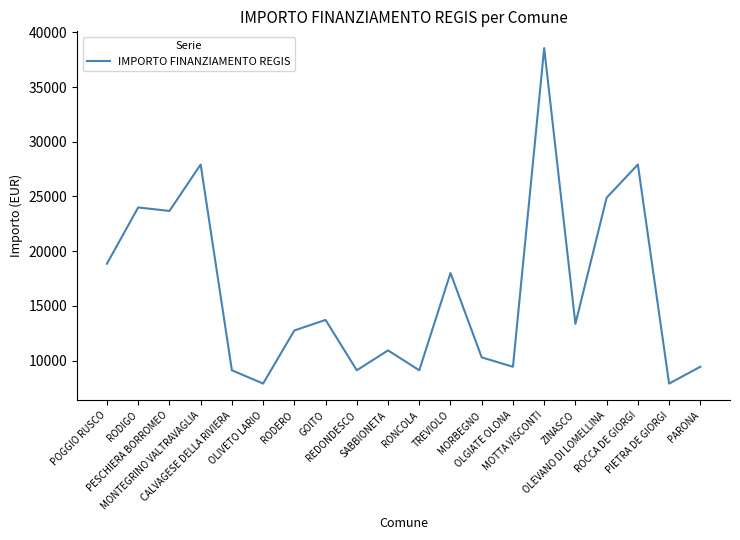

What is the difference between the maximum and minimum values?

30674